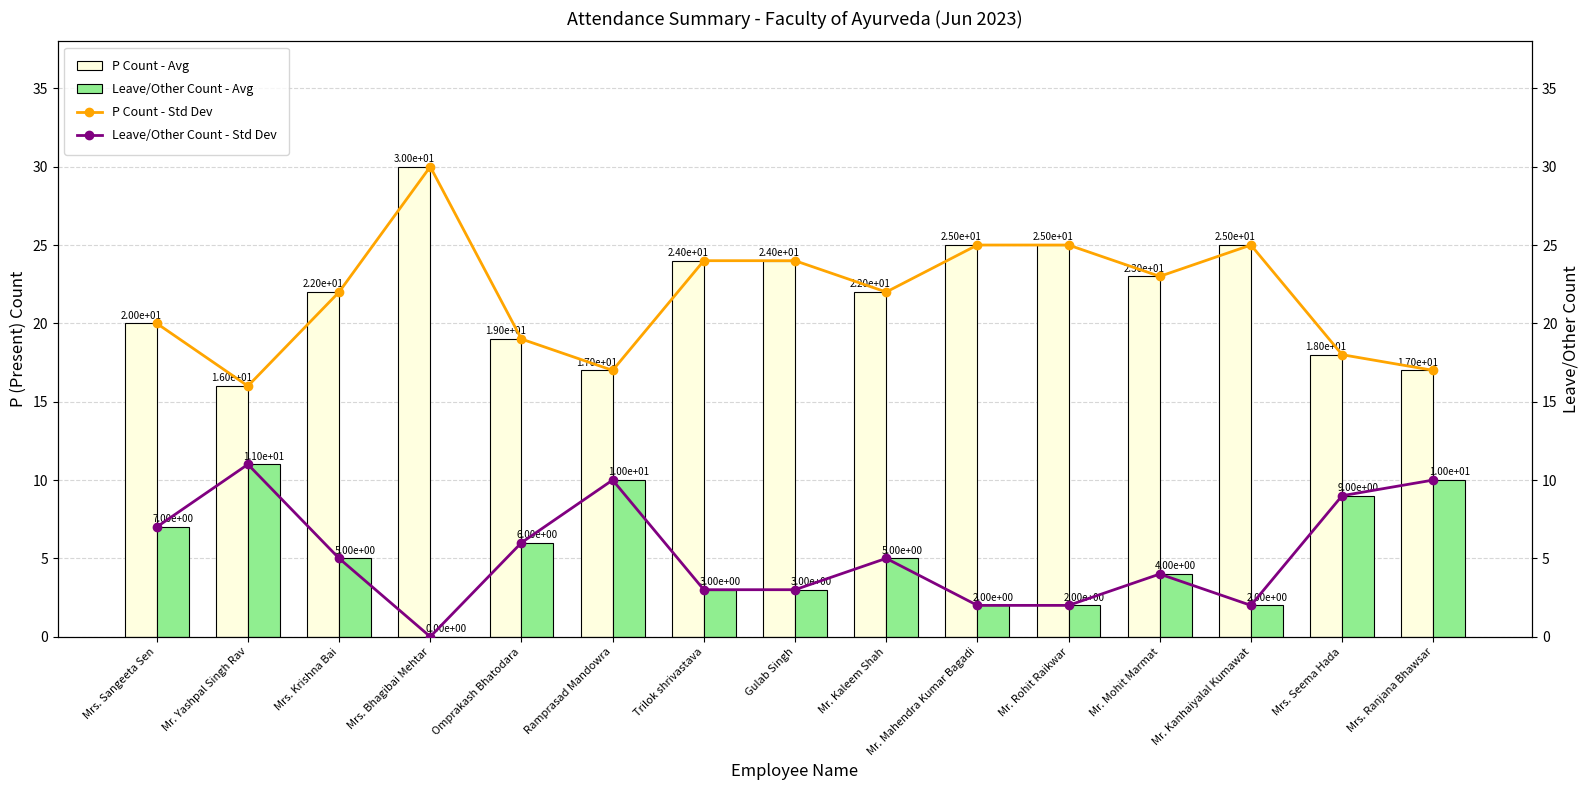

Reading right to left, list all the values displayed in this chart.

P Count - Avg: Mrs. Ranjana Bhawsar=17	Mrs. Seema Hada=18	Mr. Kanhaiyalal Kumawat=25	Mr. Mohit Marmat=23	Mr. Rohit Raikwar=25	Mr. Mahendra Kumar Bagadi=25	Mr. Kaleem Shah=22	Gulab Singh=24	Trilok shrivastava=24	Ramprasad Mandowra=17	Omprakash Bhatodara=19	Mrs. Bhagibai Mehtar=30	Mrs. Krishna Bai=22	Mr. Yashpal Singh Rav=16	Mrs. Sangeeta Sen=20
Leave/Other Count - Avg: Mrs. Ranjana Bhawsar=10	Mrs. Seema Hada=9	Mr. Kanhaiyalal Kumawat=2	Mr. Mohit Marmat=4	Mr. Rohit Raikwar=2	Mr. Mahendra Kumar Bagadi=2	Mr. Kaleem Shah=5	Gulab Singh=3	Trilok shrivastava=3	Ramprasad Mandowra=10	Omprakash Bhatodara=6	Mrs. Bhagibai Mehtar=0	Mrs. Krishna Bai=5	Mr. Yashpal Singh Rav=11	Mrs. Sangeeta Sen=7
P Count - Std Dev: Mrs. Ranjana Bhawsar=17	Mrs. Seema Hada=18	Mr. Kanhaiyalal Kumawat=25	Mr. Mohit Marmat=23	Mr. Rohit Raikwar=25	Mr. Mahendra Kumar Bagadi=25	Mr. Kaleem Shah=22	Gulab Singh=24	Trilok shrivastava=24	Ramprasad Mandowra=17	Omprakash Bhatodara=19	Mrs. Bhagibai Mehtar=30	Mrs. Krishna Bai=22	Mr. Yashpal Singh Rav=16	Mrs. Sangeeta Sen=20
Leave/Other Count - Std Dev: Mrs. Ranjana Bhawsar=10	Mrs. Seema Hada=9	Mr. Kanhaiyalal Kumawat=2	Mr. Mohit Marmat=4	Mr. Rohit Raikwar=2	Mr. Mahendra Kumar Bagadi=2	Mr. Kaleem Shah=5	Gulab Singh=3	Trilok shrivastava=3	Ramprasad Mandowra=10	Omprakash Bhatodara=6	Mrs. Bhagibai Mehtar=0	Mrs. Krishna Bai=5	Mr. Yashpal Singh Rav=11	Mrs. Sangeeta Sen=7